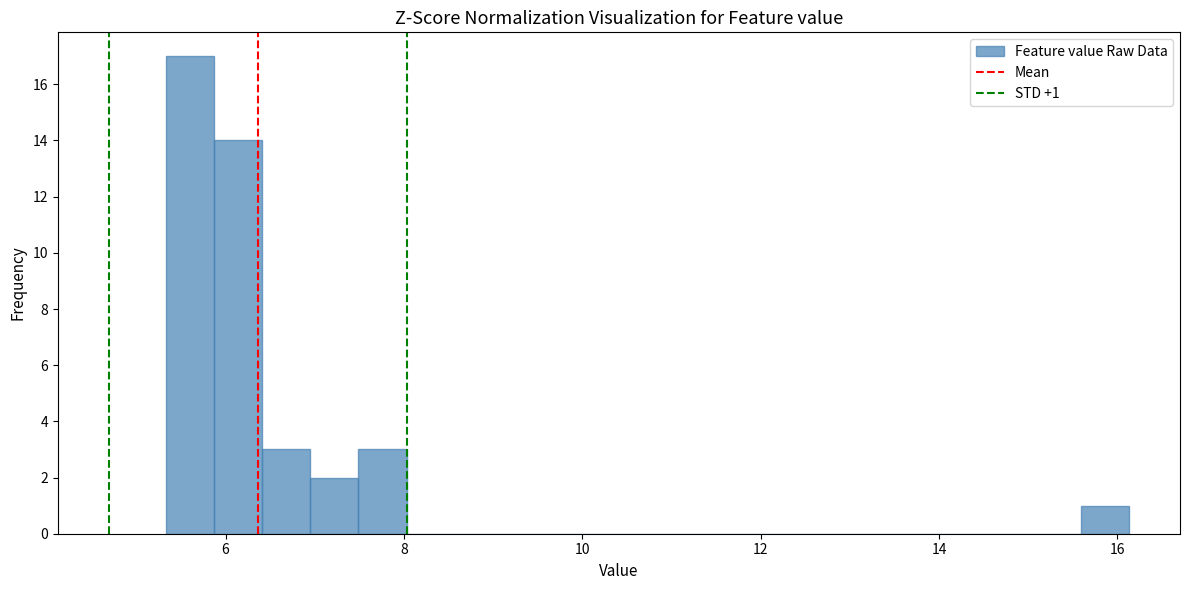

Read against the x-axis, roughly where is the centre of the tallest bar?

5.6